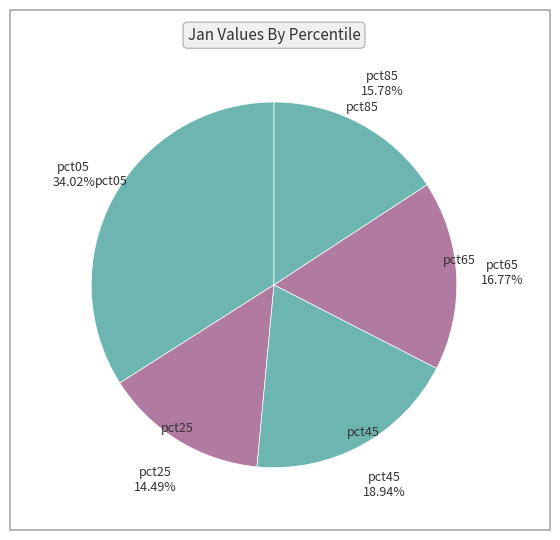

What is the largest slice in the pie chart?

pct05